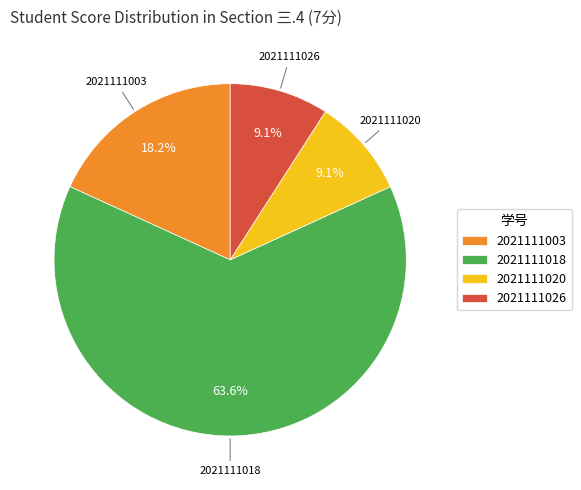

Is there a majority slice in this chart?

Yes